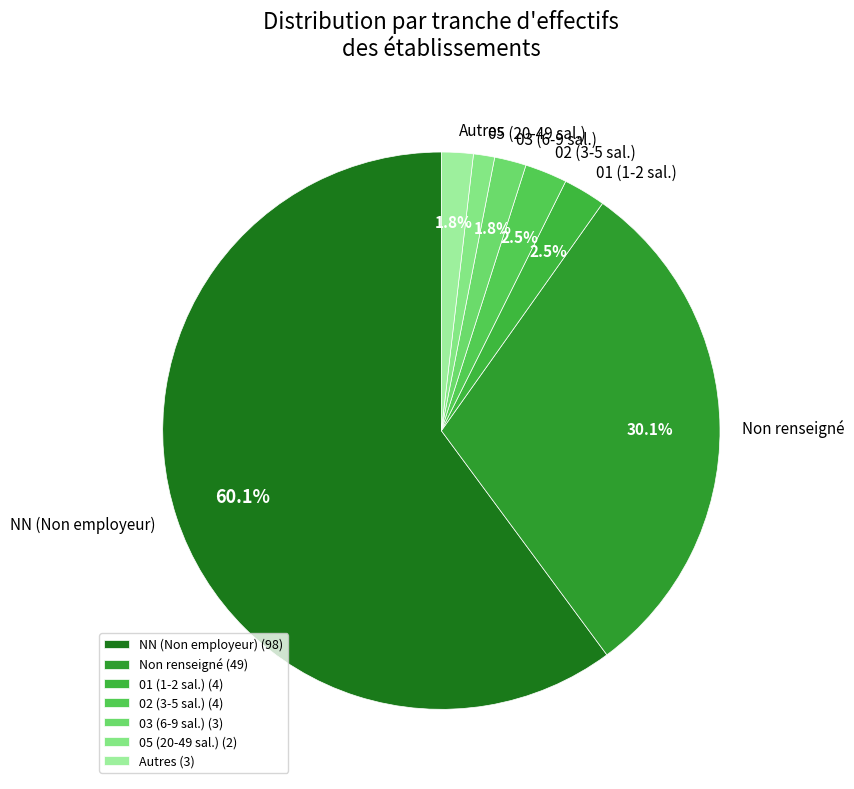

Is there any slice that represents more than half of the pie?

Yes